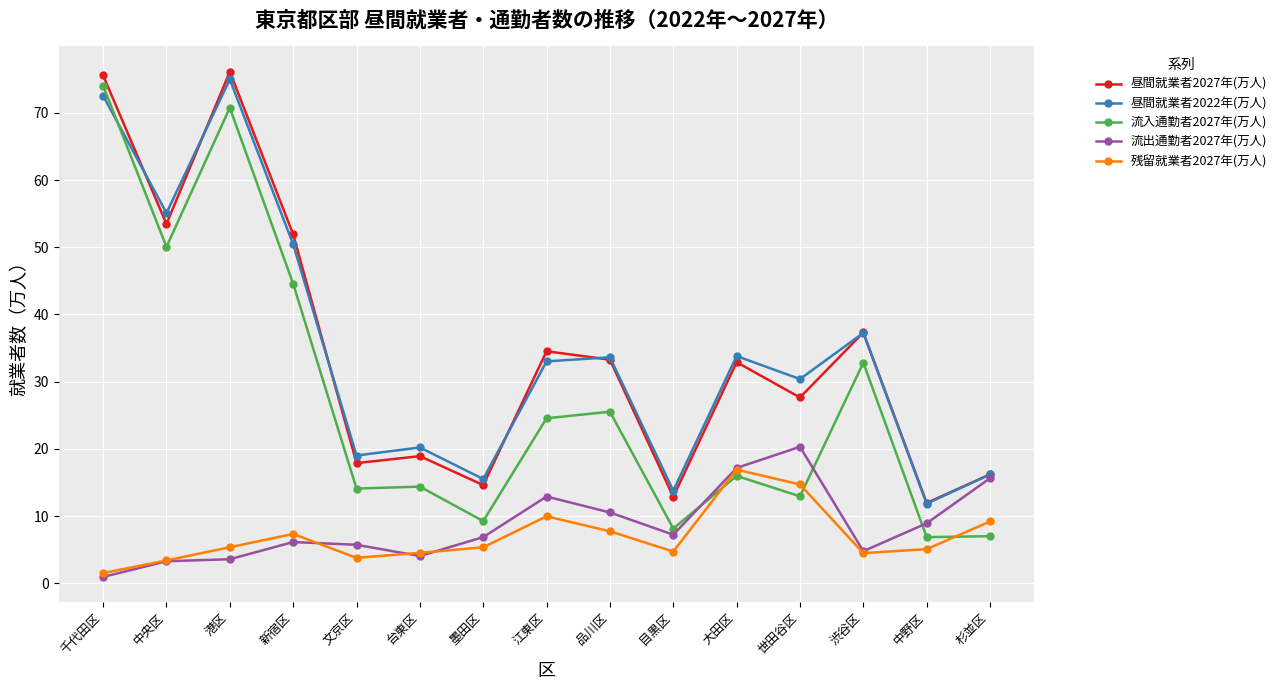

True or false: 残留就業者2027年(万人) and 昼間就業者2027年(万人) cross at least once.

False